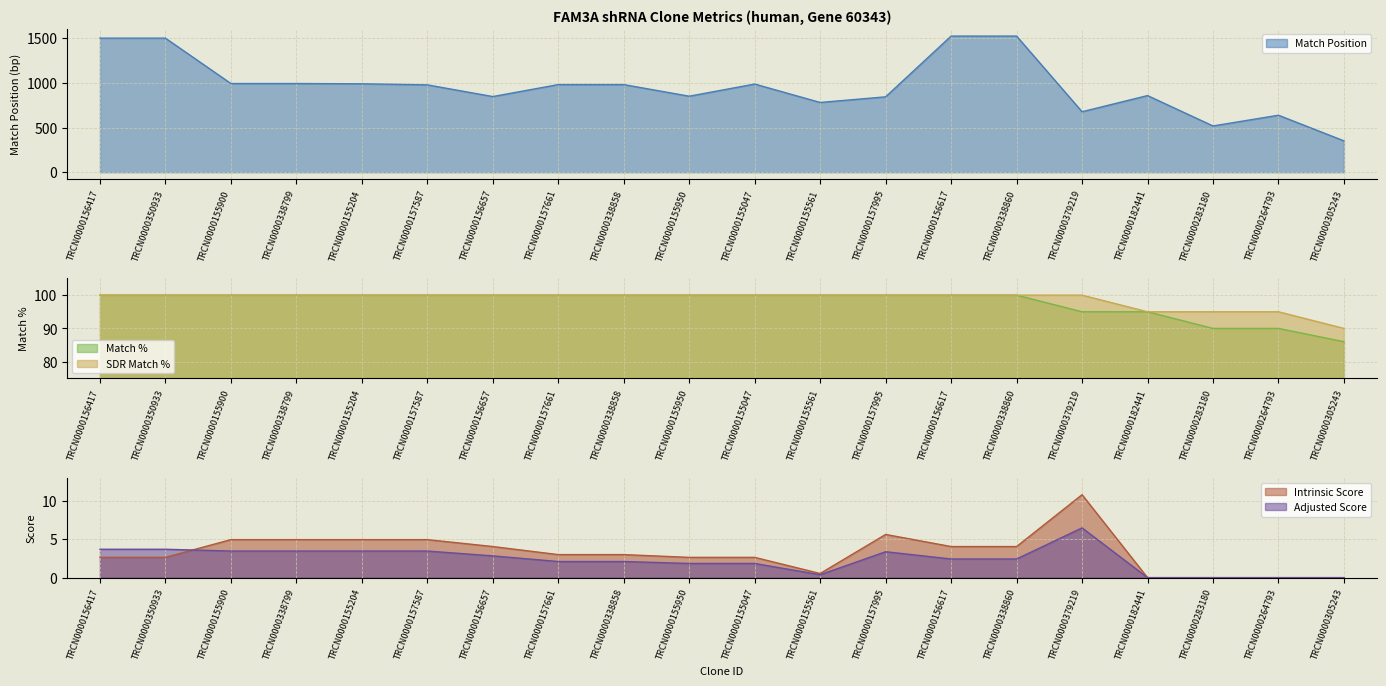

What is the difference between the Adjusted Score values at TRCN0000338858 and TRCN0000350933?

1.6